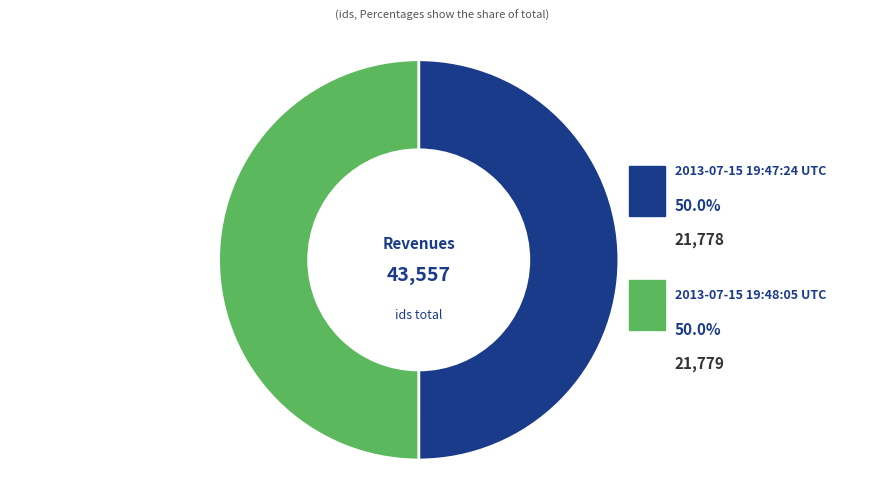

Count the number of slices in the pie.

2